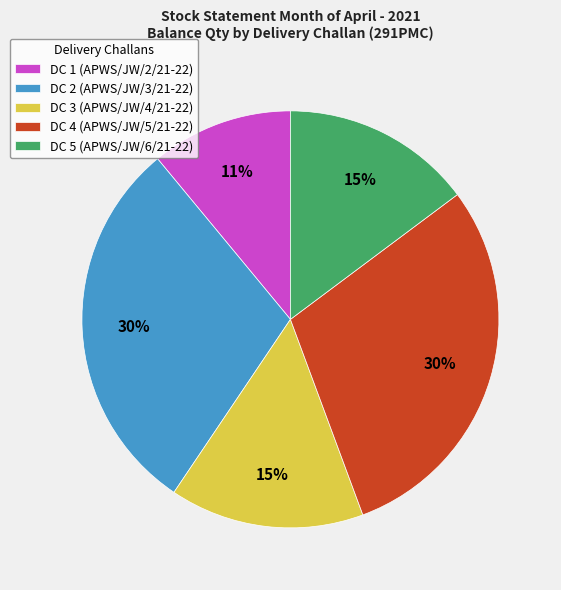

To the nearest percent, what percentage of the pie is DC 4 (APWS/JW/5/21-22)?

30%